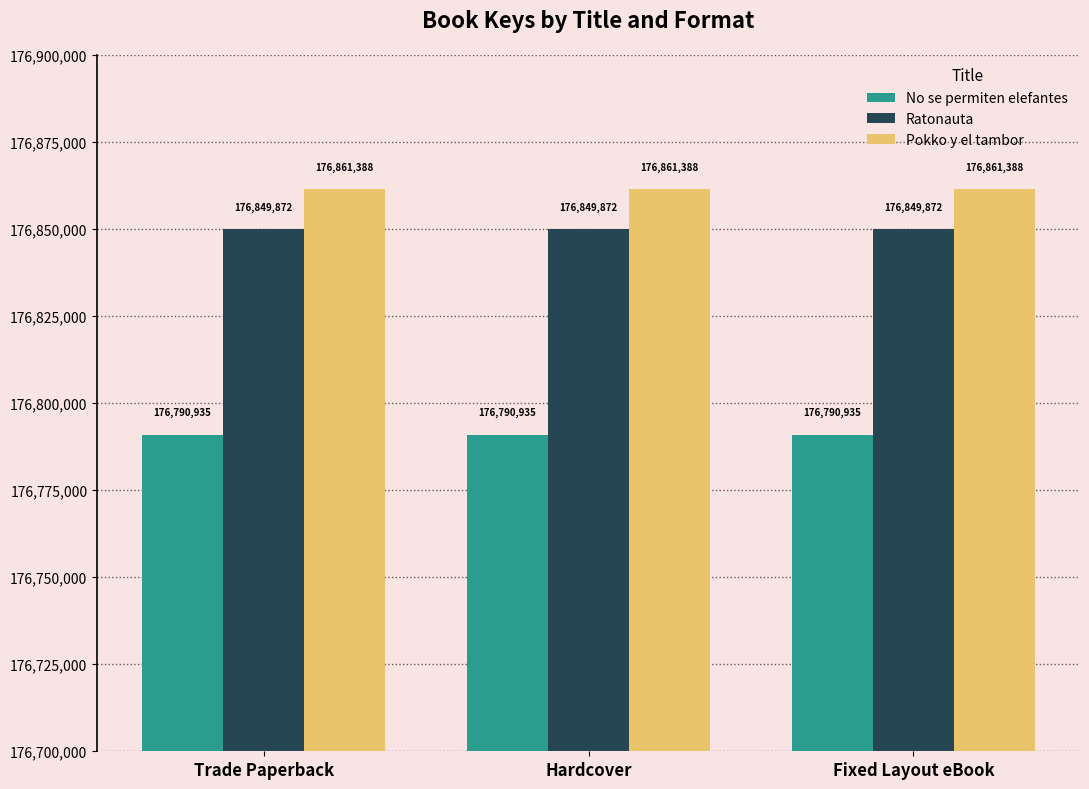

Is the value of No se permiten elefantes at Hardcover greater than the value of Ratonauta at Trade Paperback?

No